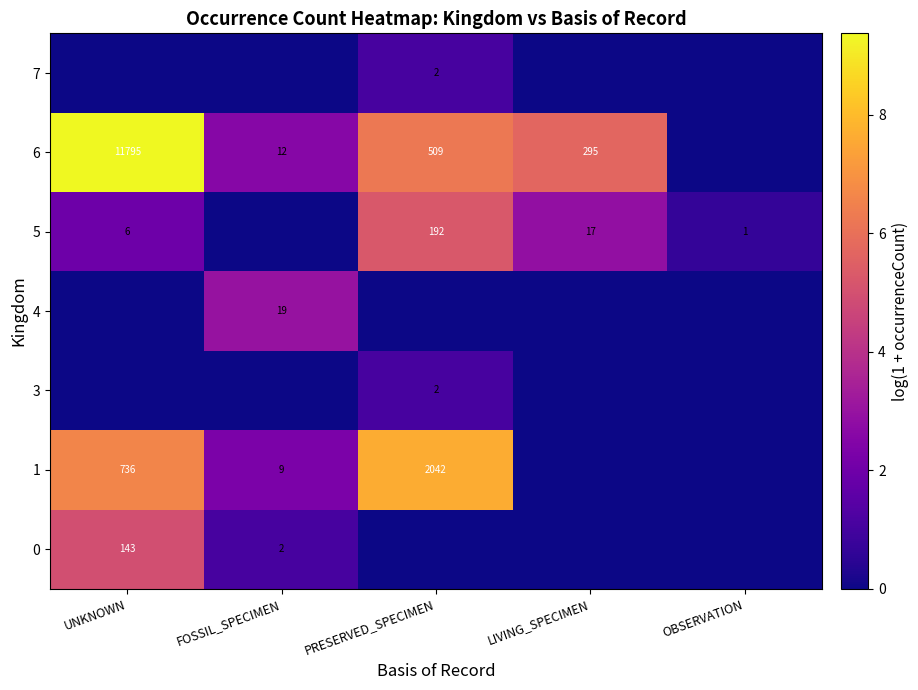

The 0 series shows 52 at UNKNOWN. True or false?

False